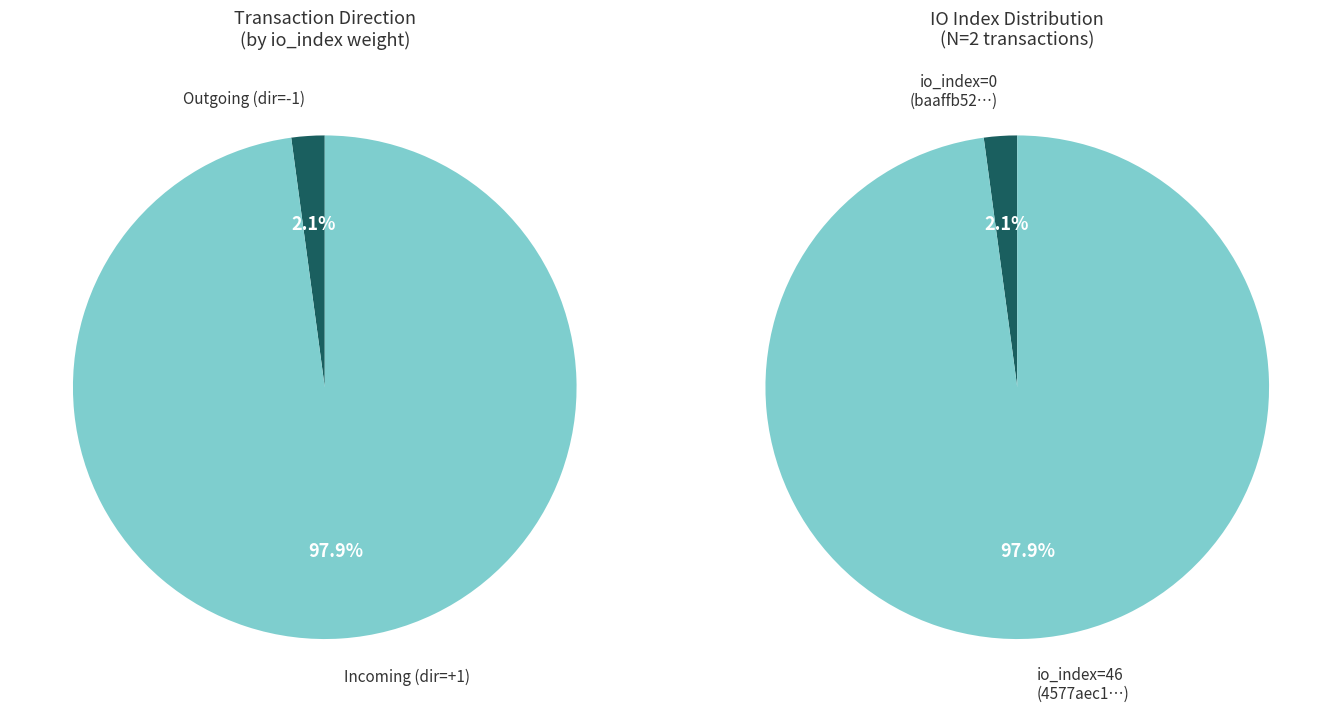

Is tx_index_46 the majority of the pie?

Yes